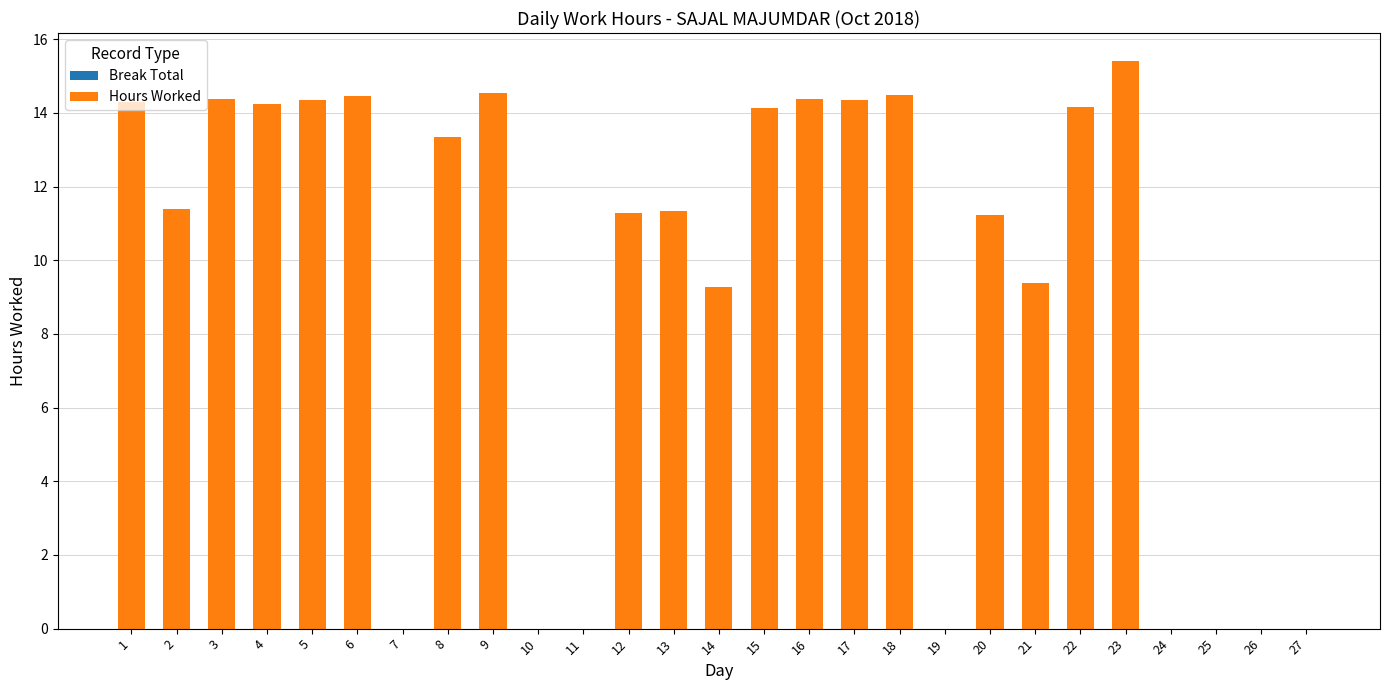

True or false: the data shows 14.4 at 3.

True